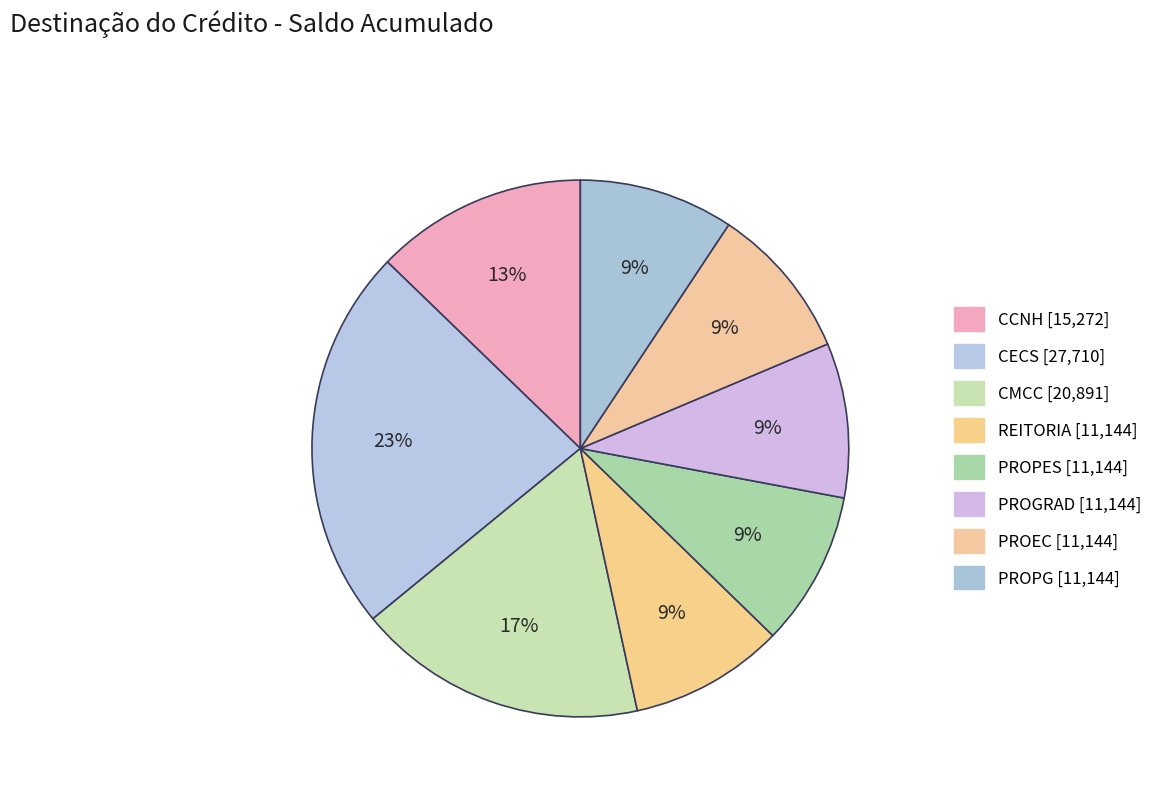

To the nearest percent, what portion does PROPG represent?

9%